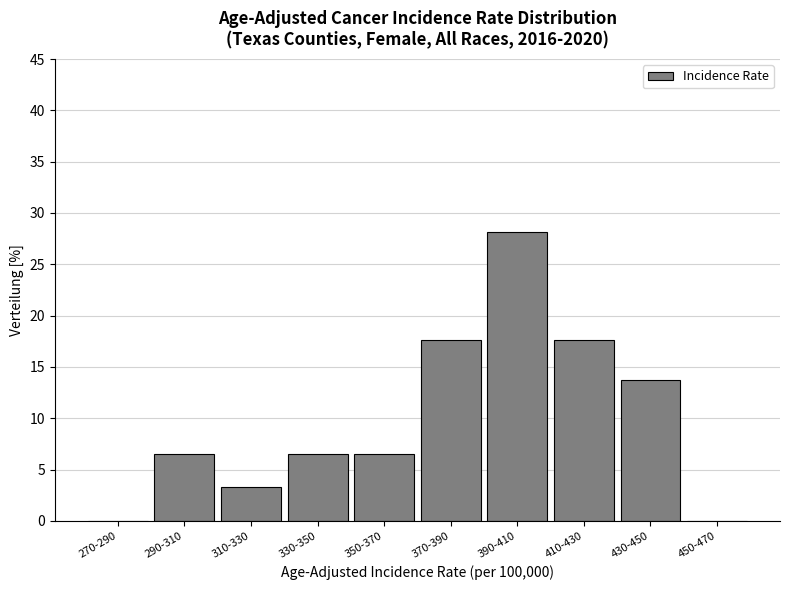

Which has a higher value, 290-310 or 270-290?

290-310